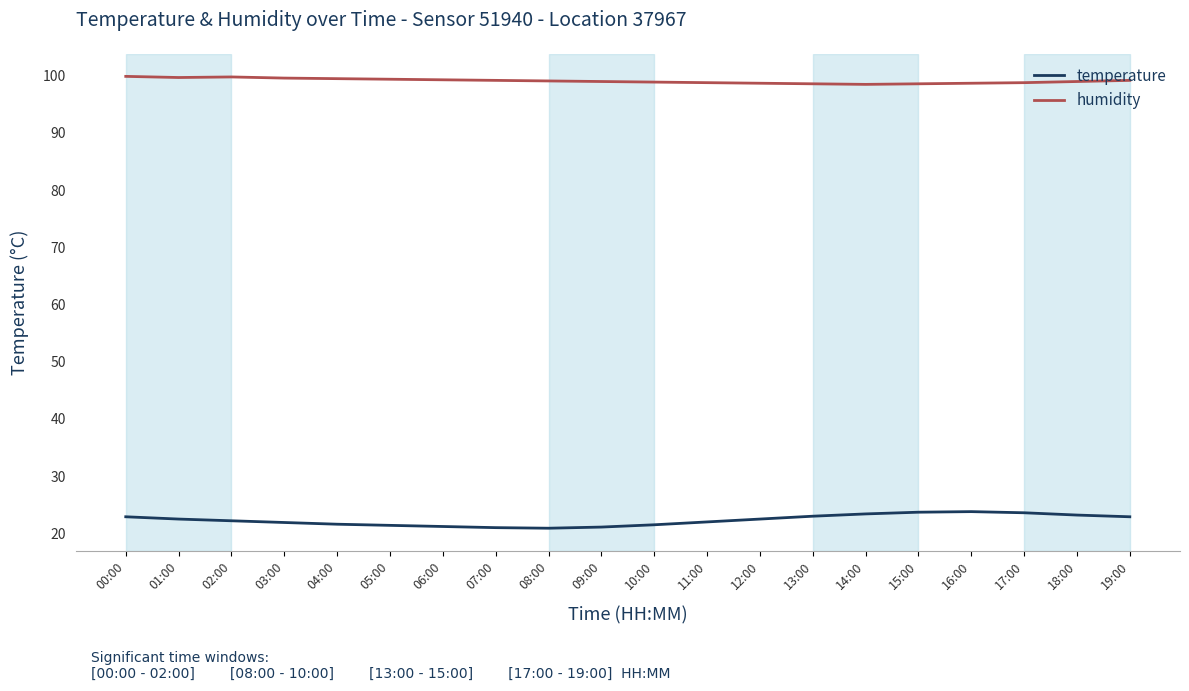

Rank the series by their maximum value, from lowest to highest.

temperature, humidity